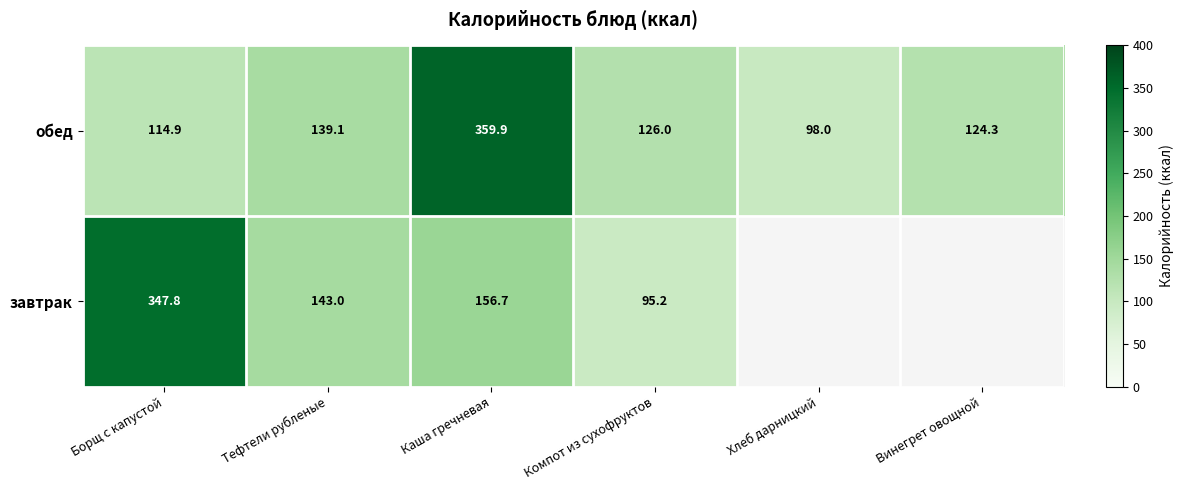

At how many categories does at least one series exceed 345?

2